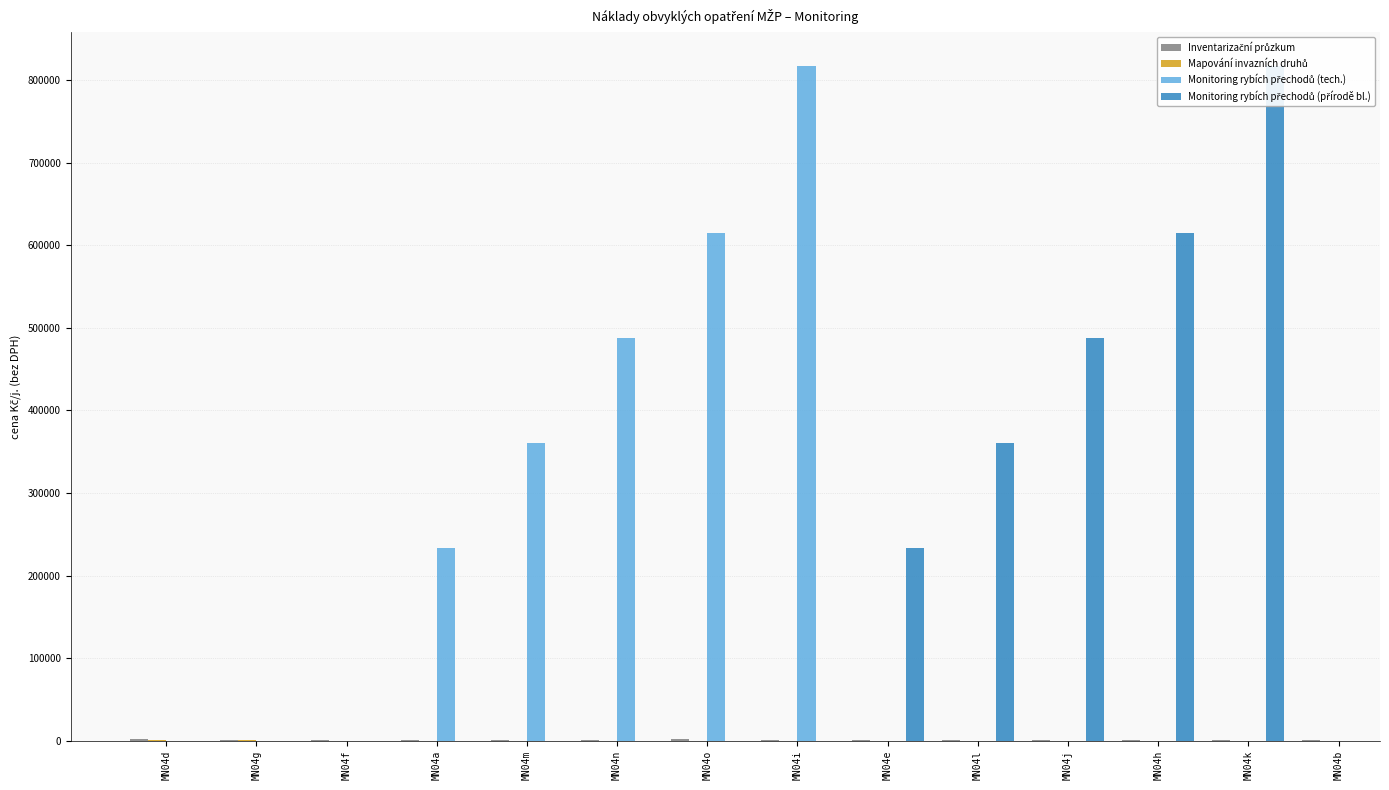

What is the value of the Inventarizační průzkum bar at the 10th from the left?

1380.0